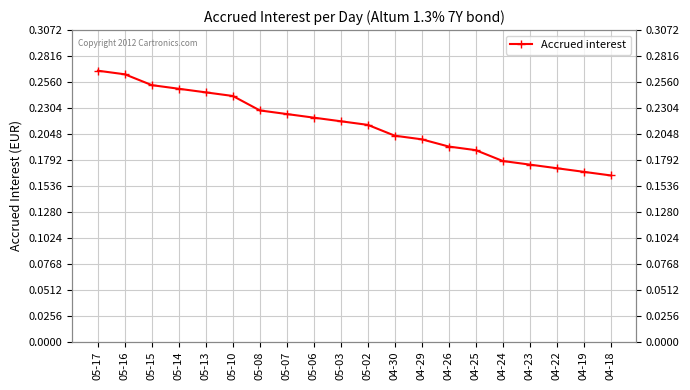

Does the chart display data point markers on the line(s)?

Yes